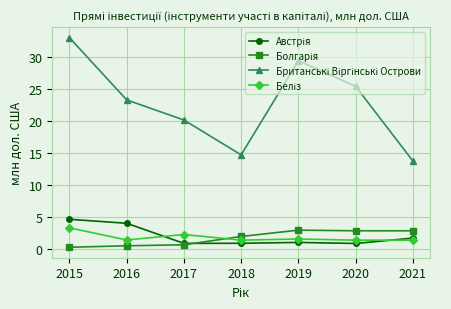

How many data points does each series have?

7